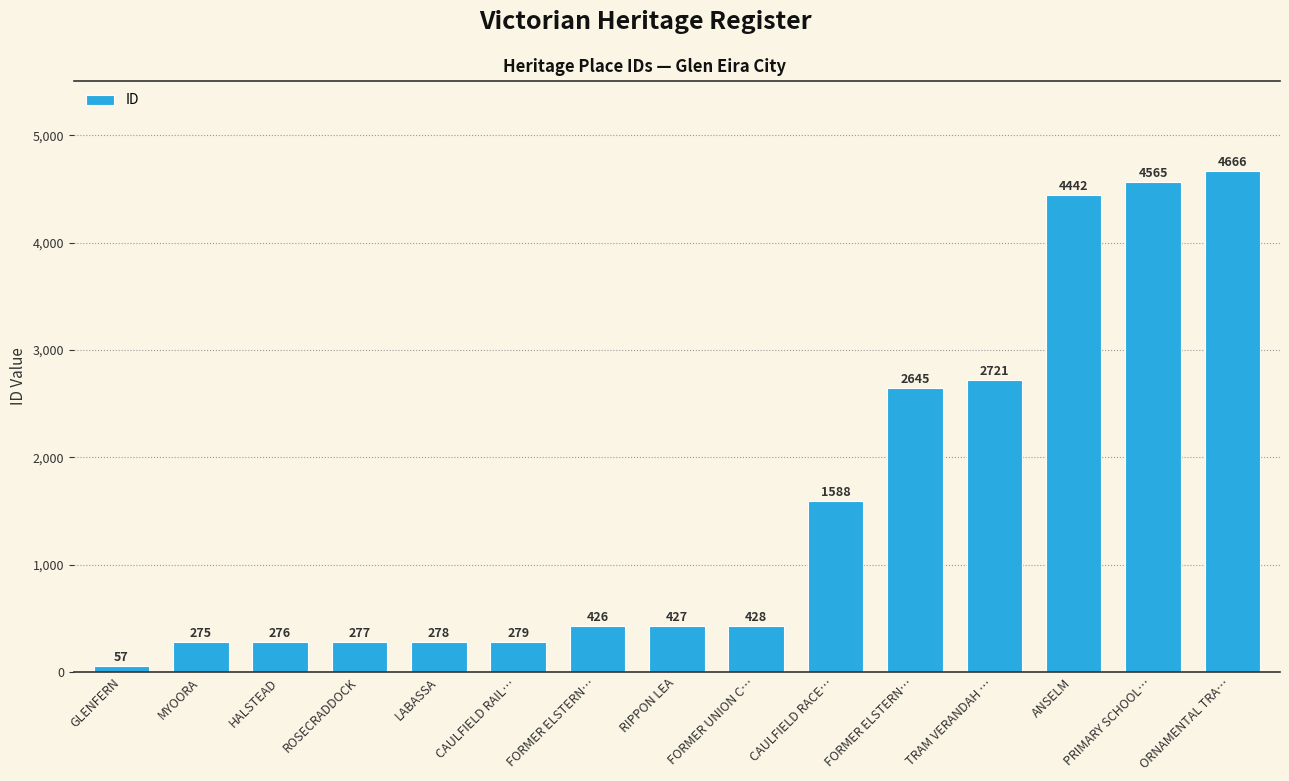

How many values are below 427?

7